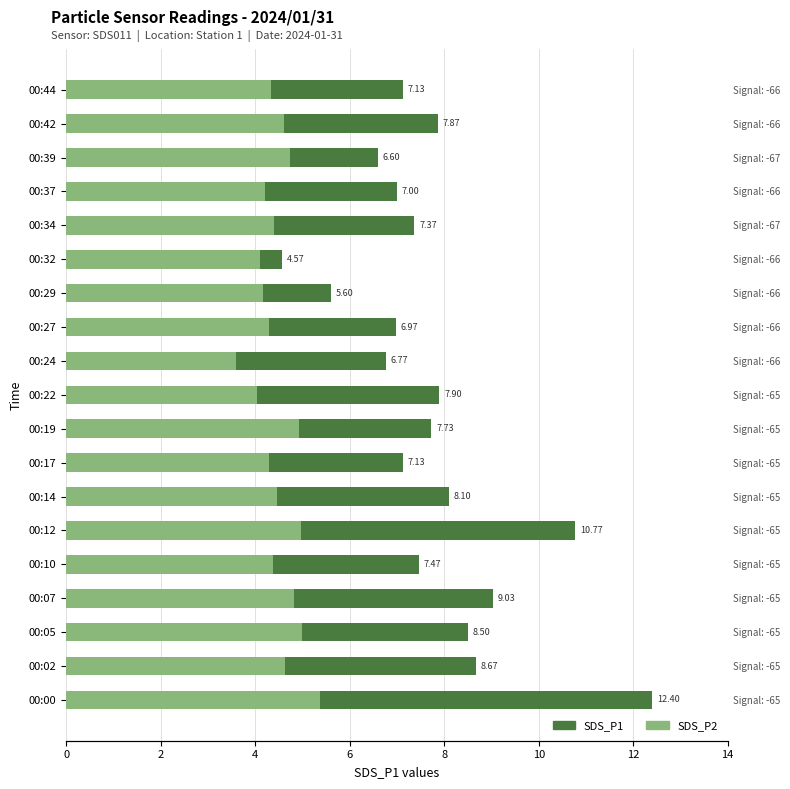

List the series in order of their overall mean, lowest first.

SDS_P2, SDS_P1